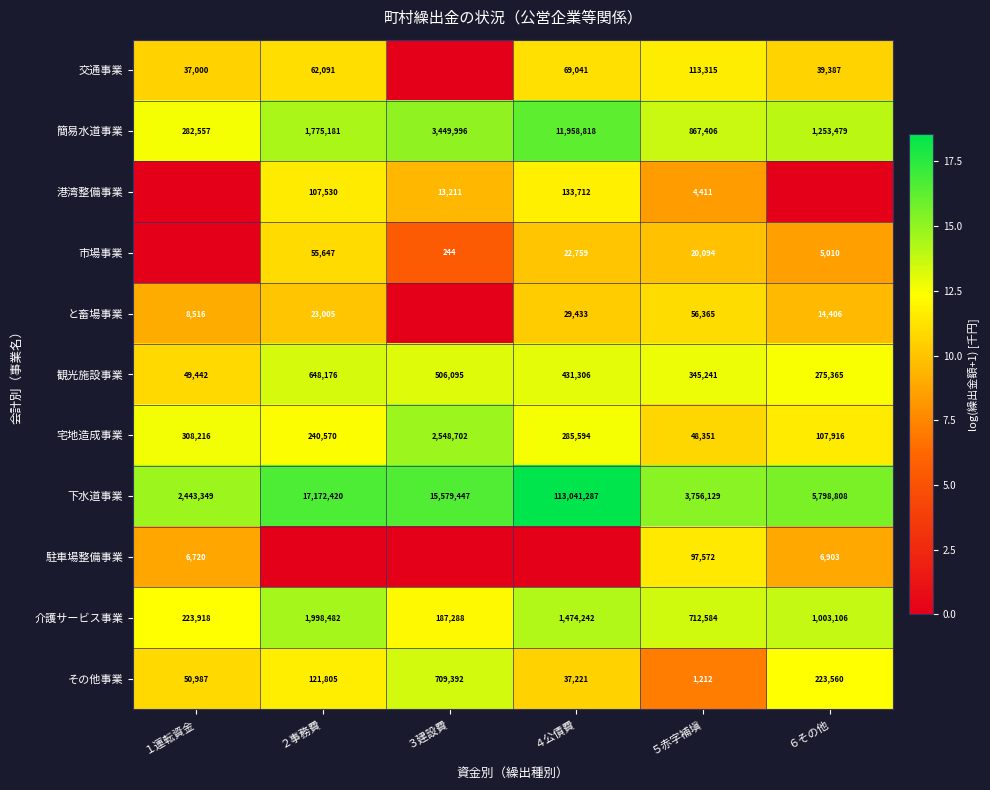

Which category has the highest value in the その他事業 series?

３建設費